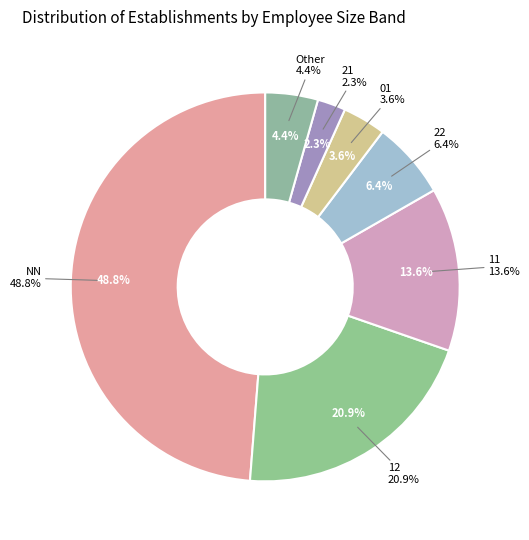

Which slice is the largest?

NN